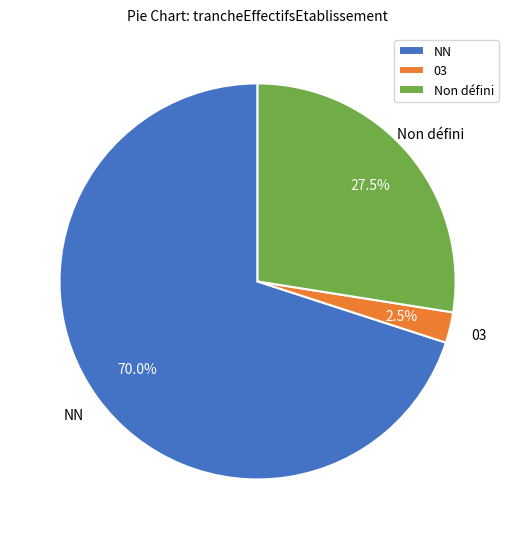

What percentage do NN and 03 together represent?

72.5%